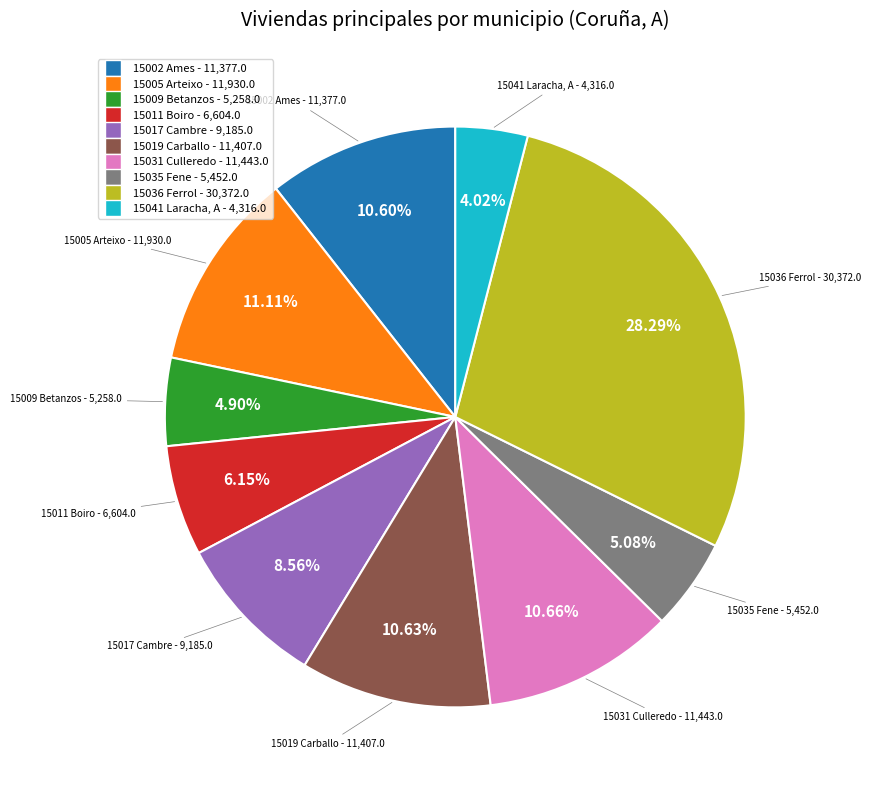

To the nearest percent, what percentage of the pie is 15035 Fene?

5%